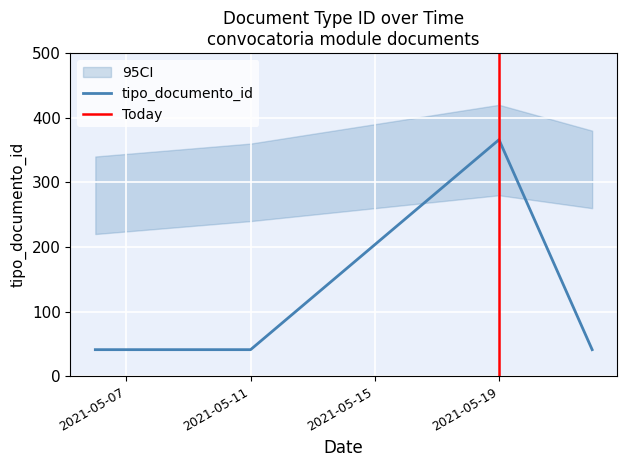

At which category does the chart reach its peak across all series?

2021-05-19